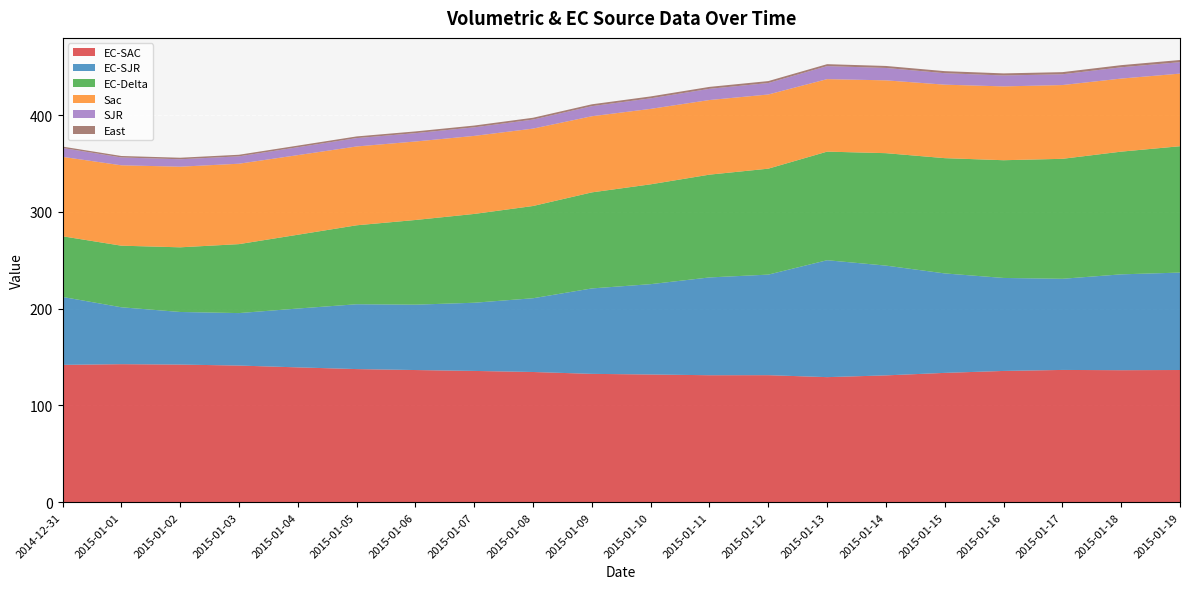

Reading right to left, transcribe all the data shown in this chart.

EC-SAC: 136.7	136.5	136.7	135.7	133.7	131.1	129.3	131.3	131.3	132.0	132.7	134.6	135.7	136.6	137.6	139.4	141.2	142.3	142.7	142.0
EC-SJR: 100.7	99.0	94.2	96.1	102.8	113.4	120.8	103.9	101.1	93.4	88.3	76.2	70.5	67.5	67.0	60.8	54.2	54.3	58.8	70.2
EC-Delta: 130.6	126.8	124.0	121.7	119.1	116.2	112.2	109.5	106.2	103.2	99.2	95.3	91.8	87.5	81.6	76.2	71.3	66.8	63.6	62.7
Sac: 75.0	75.5	76.2	76.3	75.9	75.2	74.9	76.6	77.1	78.0	78.7	80.0	80.6	81.1	81.5	82.3	83.1	83.3	83.1	82.1
SJR: 11.8	11.7	11.1	11.3	11.9	12.8	13.4	11.8	11.6	10.9	10.4	9.3	8.8	8.6	8.6	8.1	7.6	7.7	8.1	9.2
East: 2.2	2.2	2.2	2.2	2.1	2.1	2.0	2.0	2.0	2.0	1.9	1.9	1.9	1.8	1.7	1.7	1.6	1.6	1.5	1.4